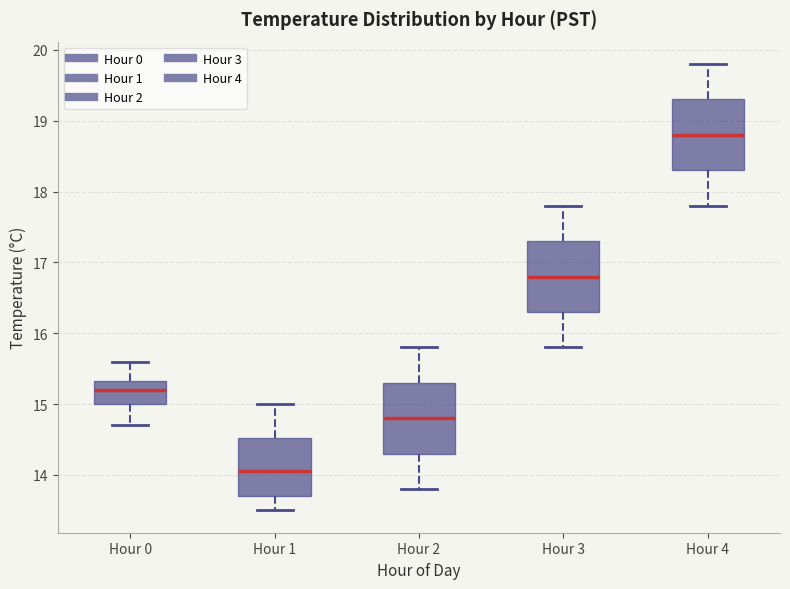

Where does the lower whisker of the box for Hour 2 end on the y-axis? The values are not printed on the chart, so give them approximately, as read against the axis.

13.8